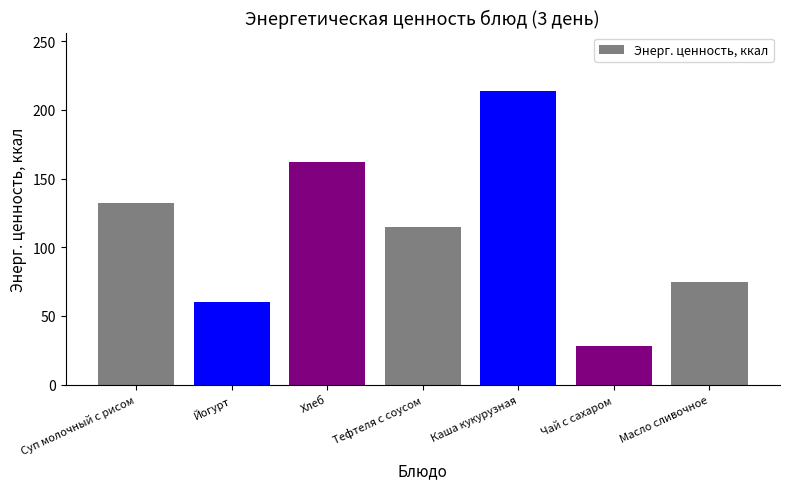

The chart shows a value of 117.3 at Масло сливочное. True or false?

False